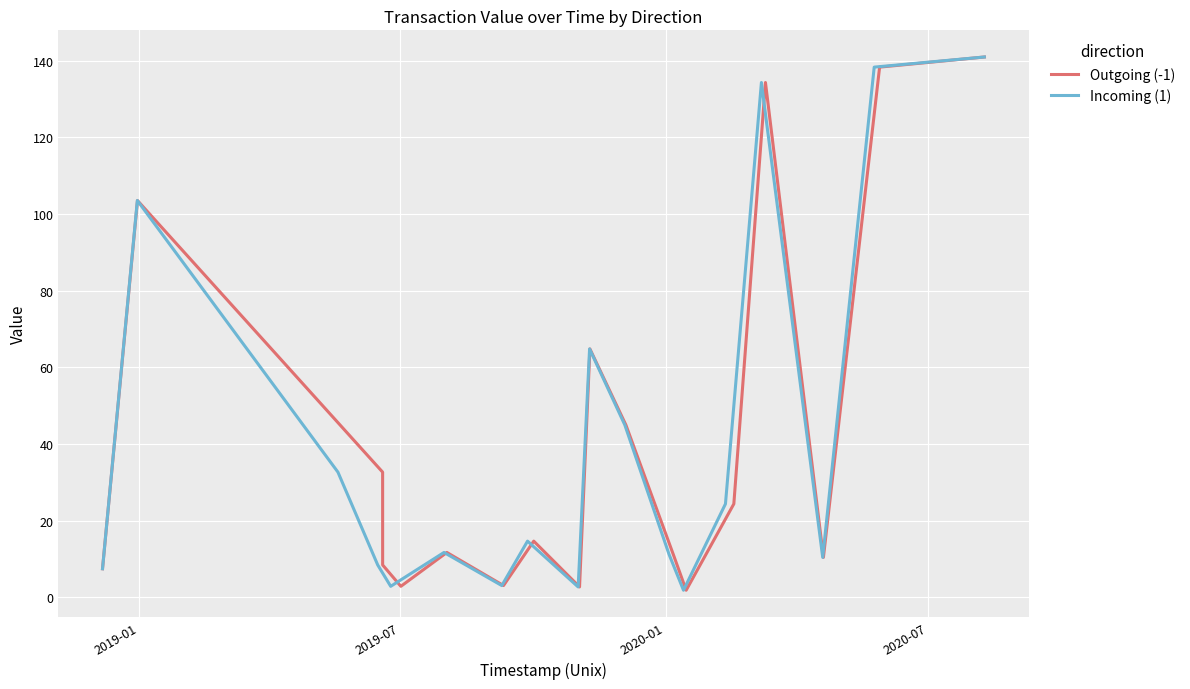

At how many categories does at least one series exceed 65?

4